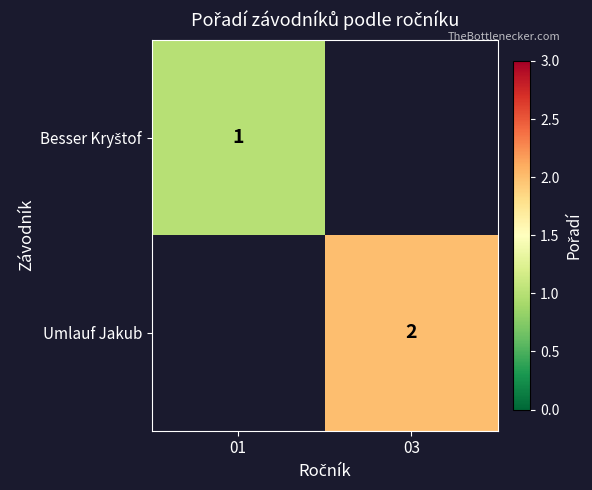

True or false: Umlauf Jakub has a value of 4 at 03.

False